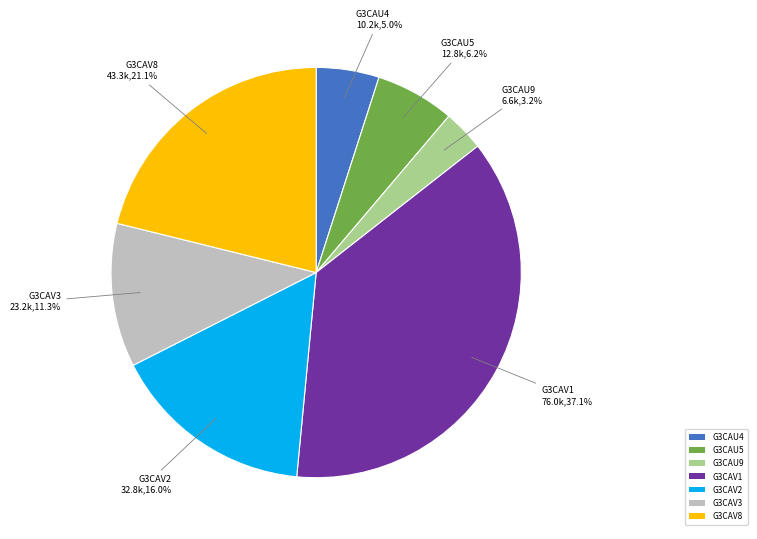

Is there a majority slice in this chart?

No